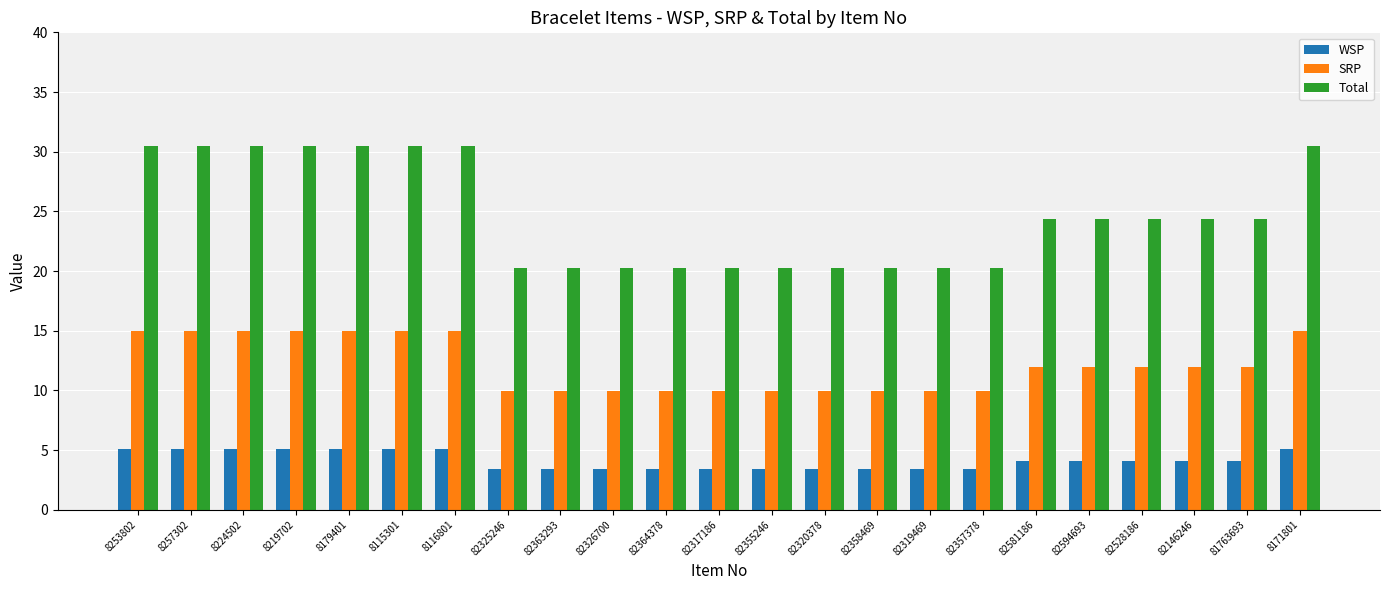

Rank the series at 82364378 from highest to lowest value.

Total, SRP, WSP